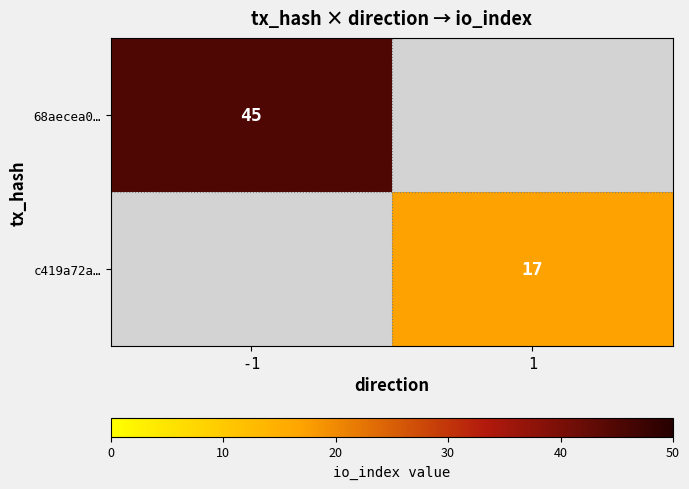

At which category is the sum across all series the highest?

-1